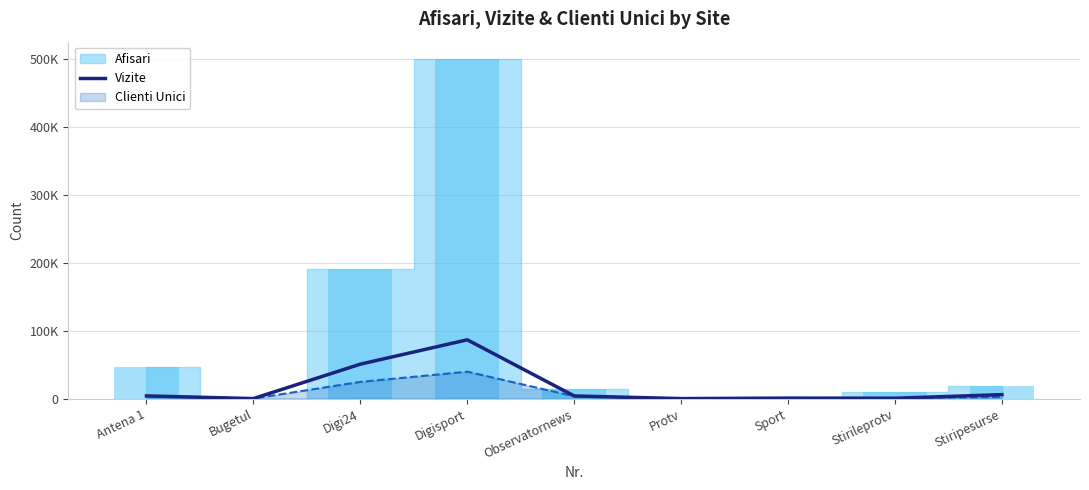

At which category does the chart reach its minimum across all series?

Protv